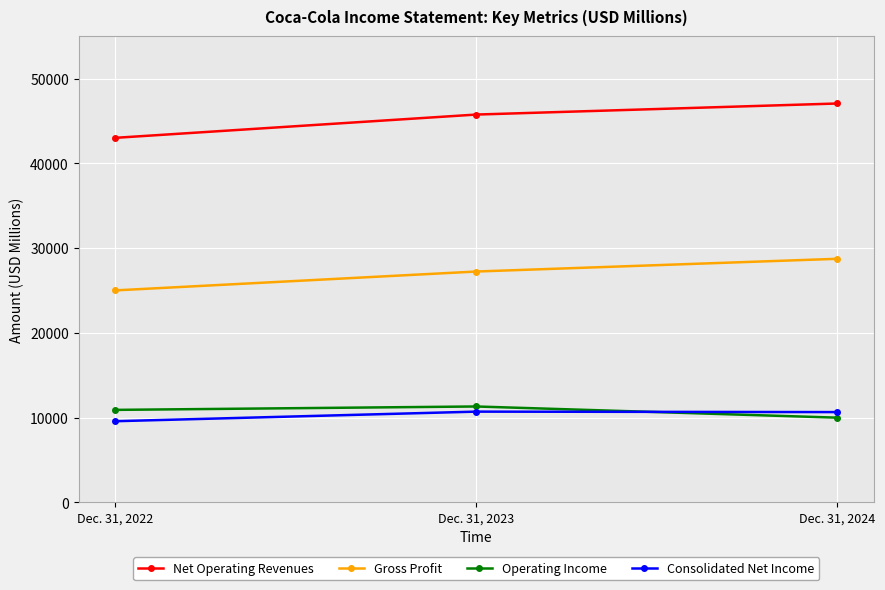

The value of Operating Income at Dec. 31, 2023 is 11311. True or false?

True